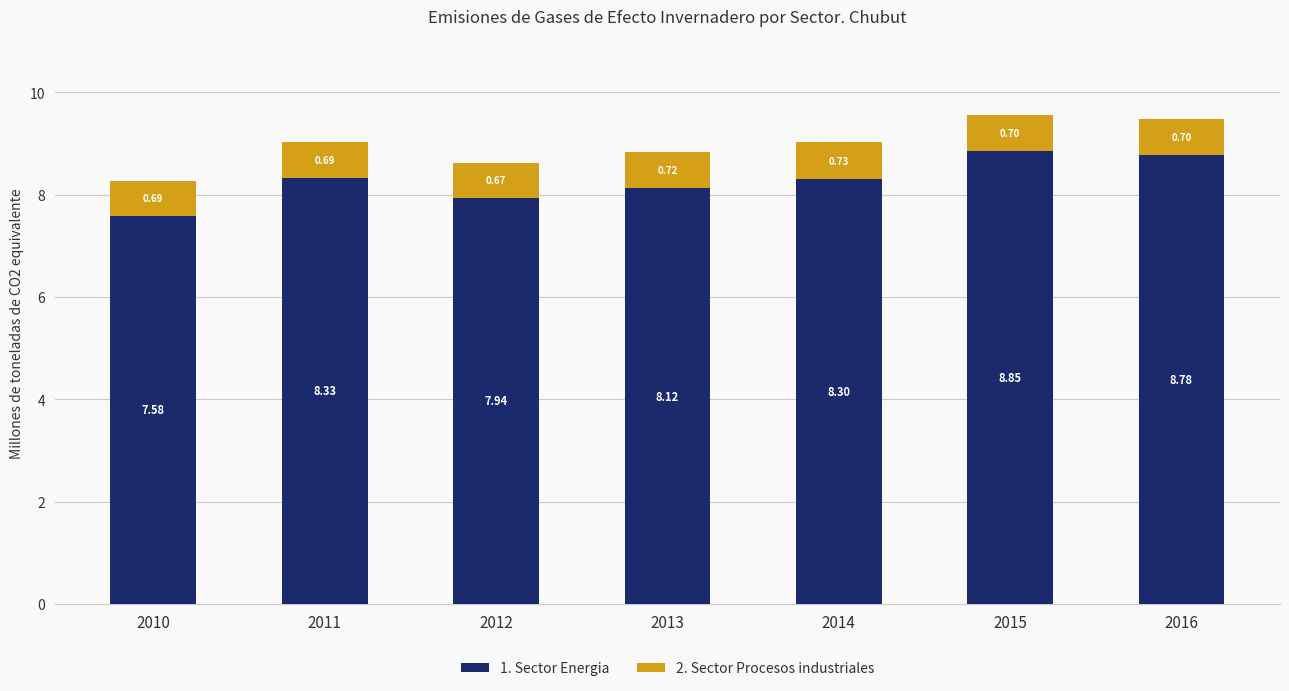

Are the bars horizontal?

No